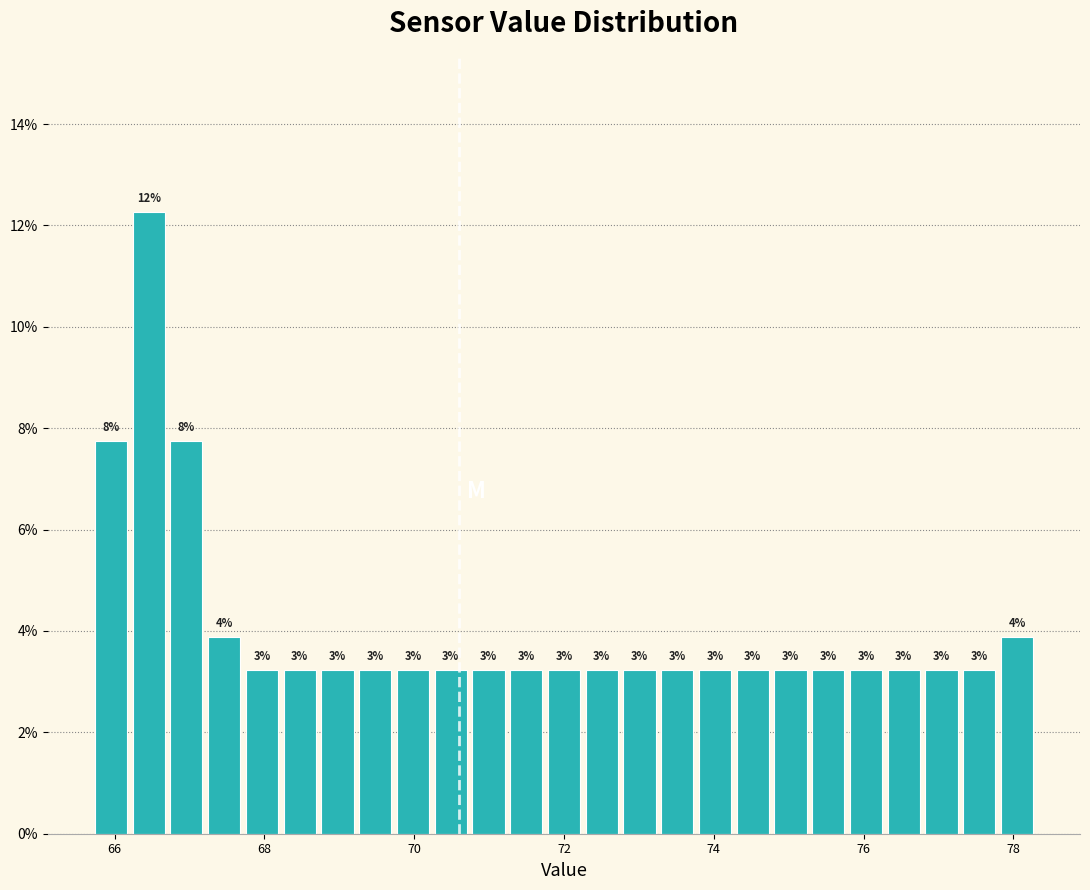

Read against the x-axis, roughly where is the centre of the tallest bar?

66.4